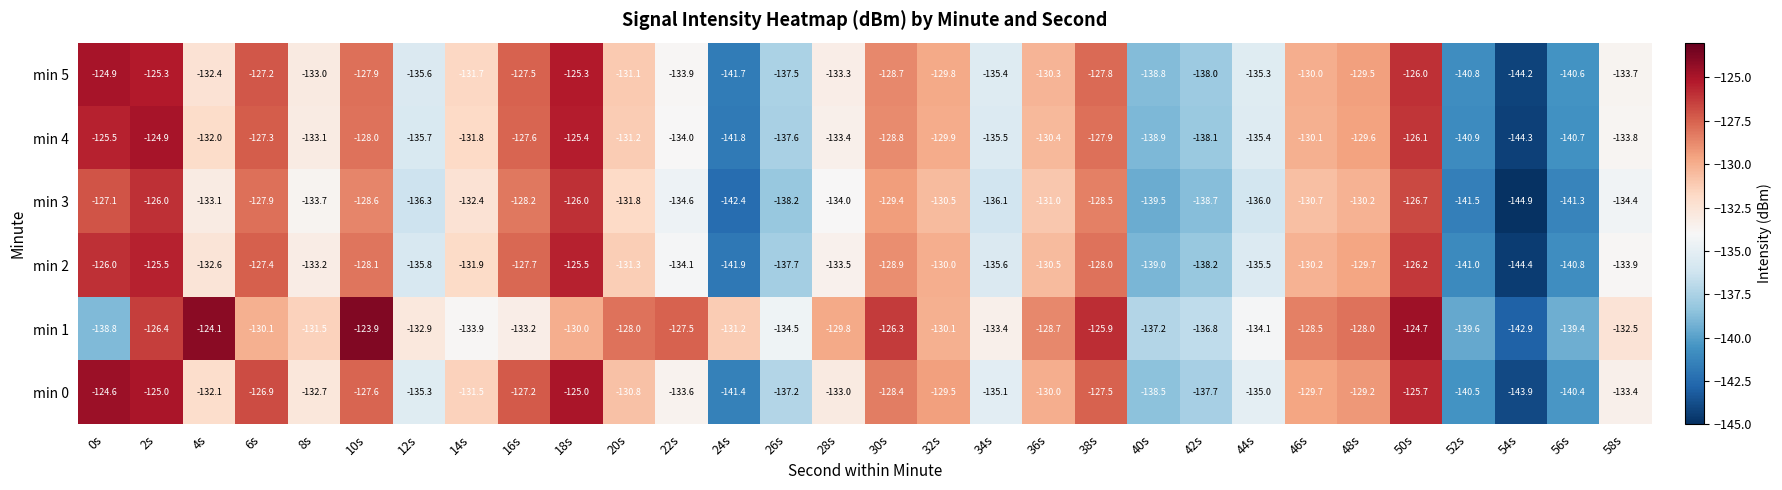

At which label does min 2 first exceed -131?

0s